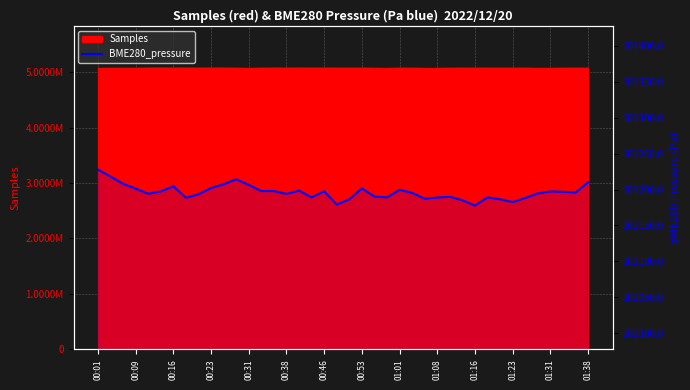

Read the value at 14.

101197.8